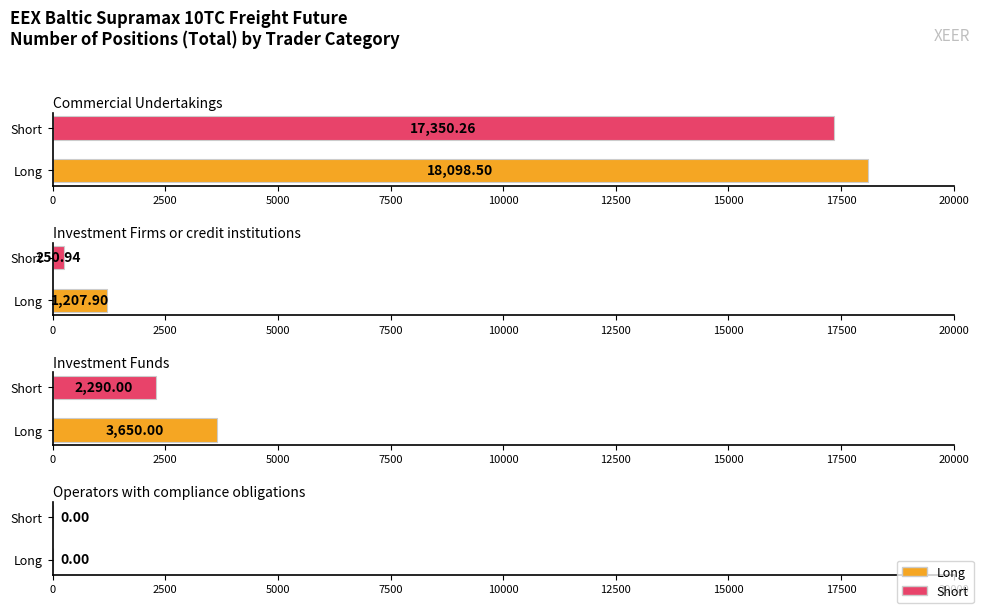

Are the bars grouped side by side (vs. stacked)?

Yes